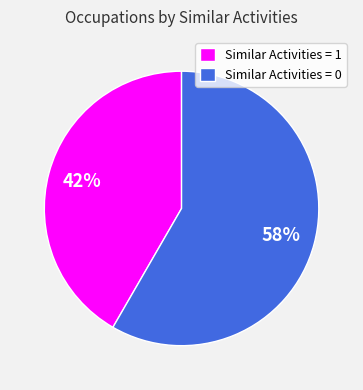

Which has a higher value, Similar Activities = 1 or Similar Activities = 0?

Similar Activities = 0